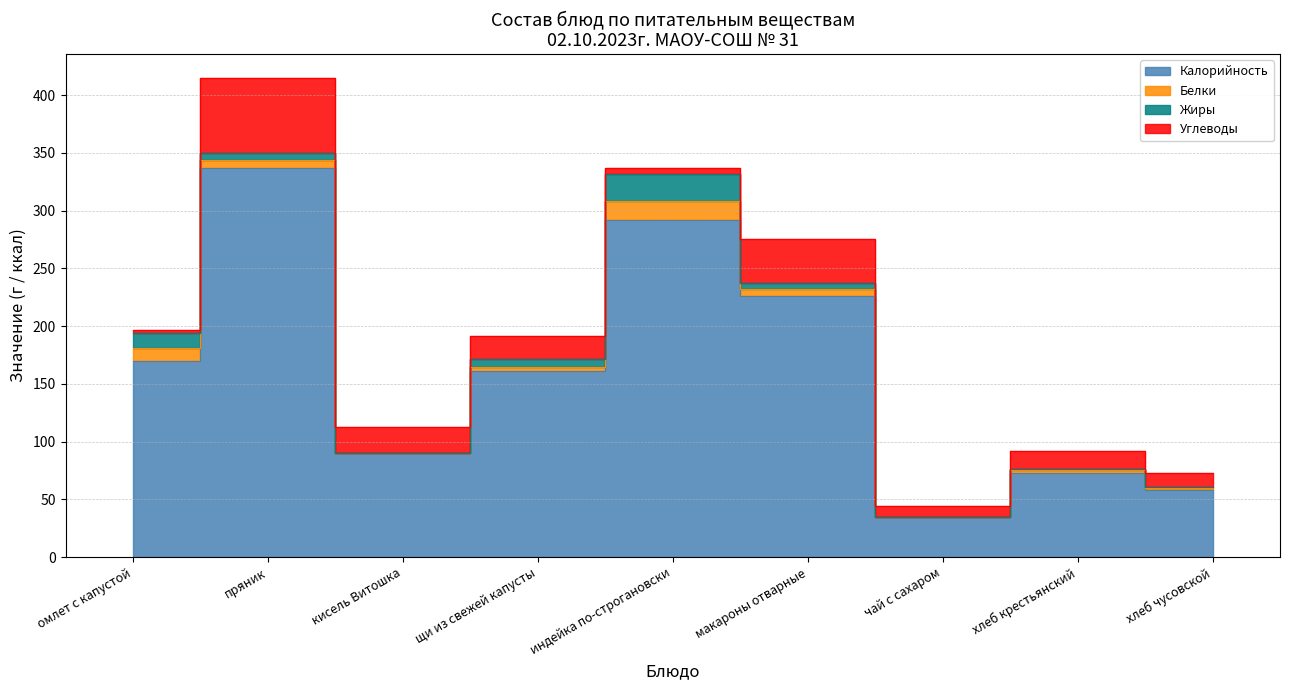

What value does the Белки series have at омлет с капустой?

11.0